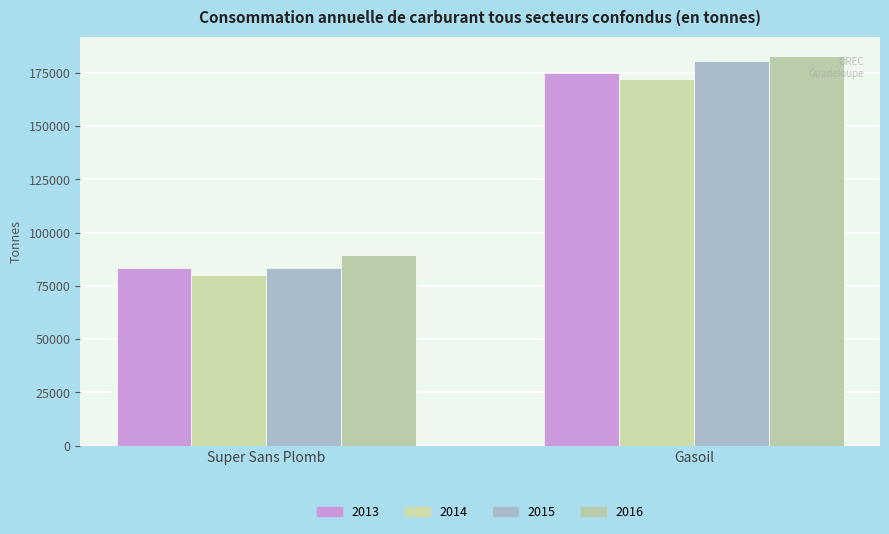

What is the maximum value shown in the chart?

182785.2